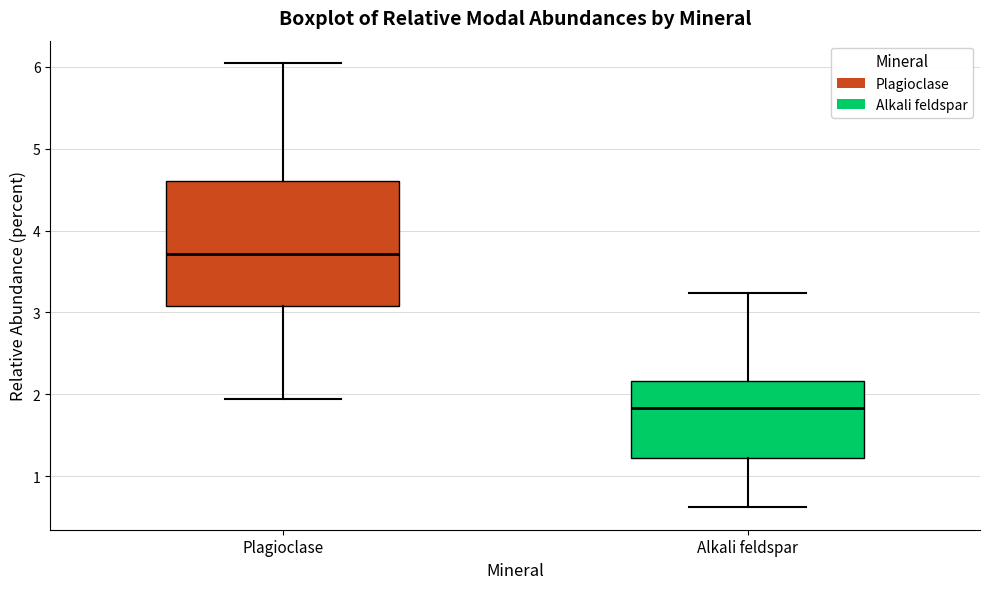

Which box is the tallest, from its lower edge to its upper edge?

Plagioclase